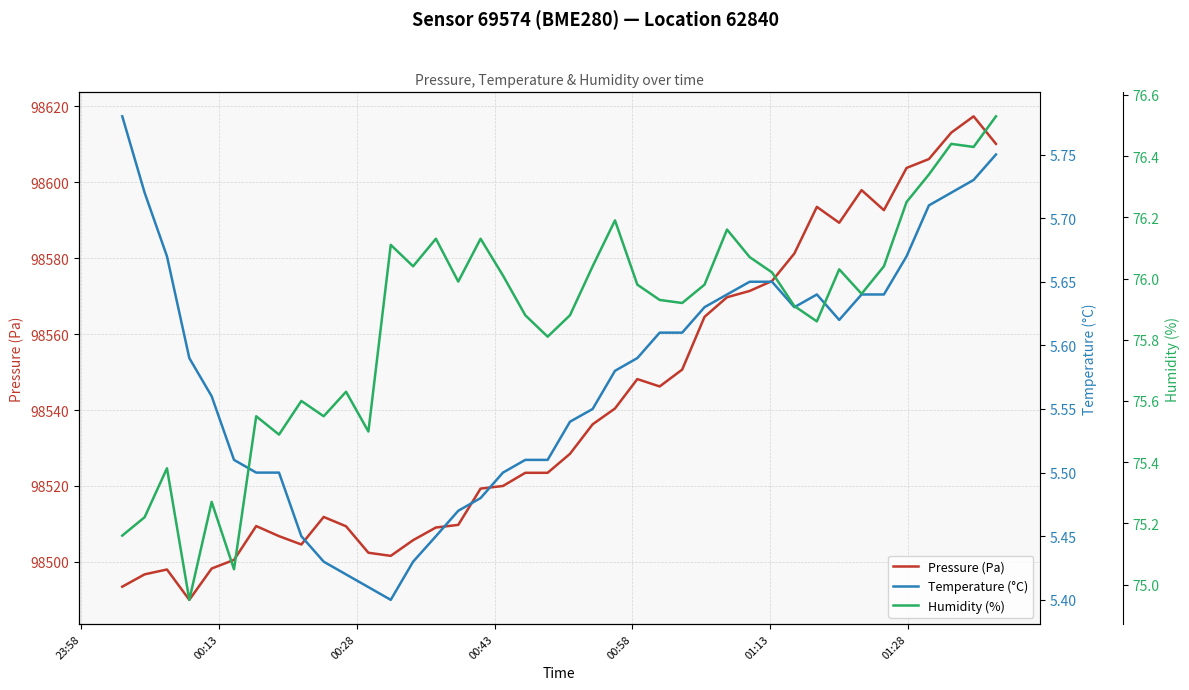

Is this an area chart (filled region under the line)?

No